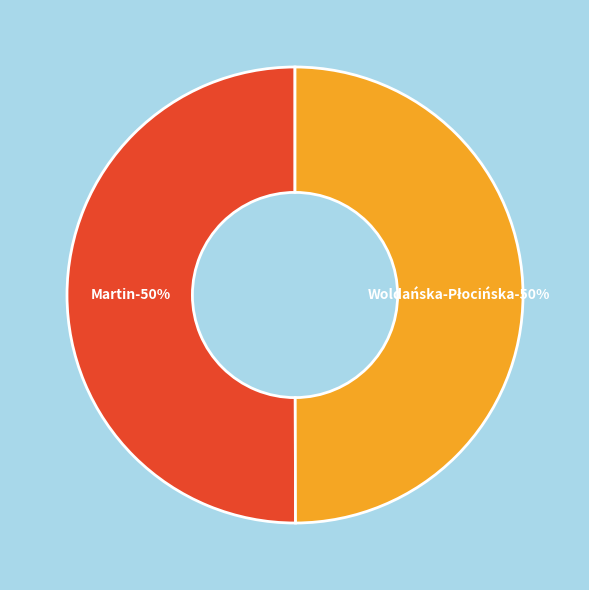

Is it true that Martin, Raphaël is 36% of the pie?

False